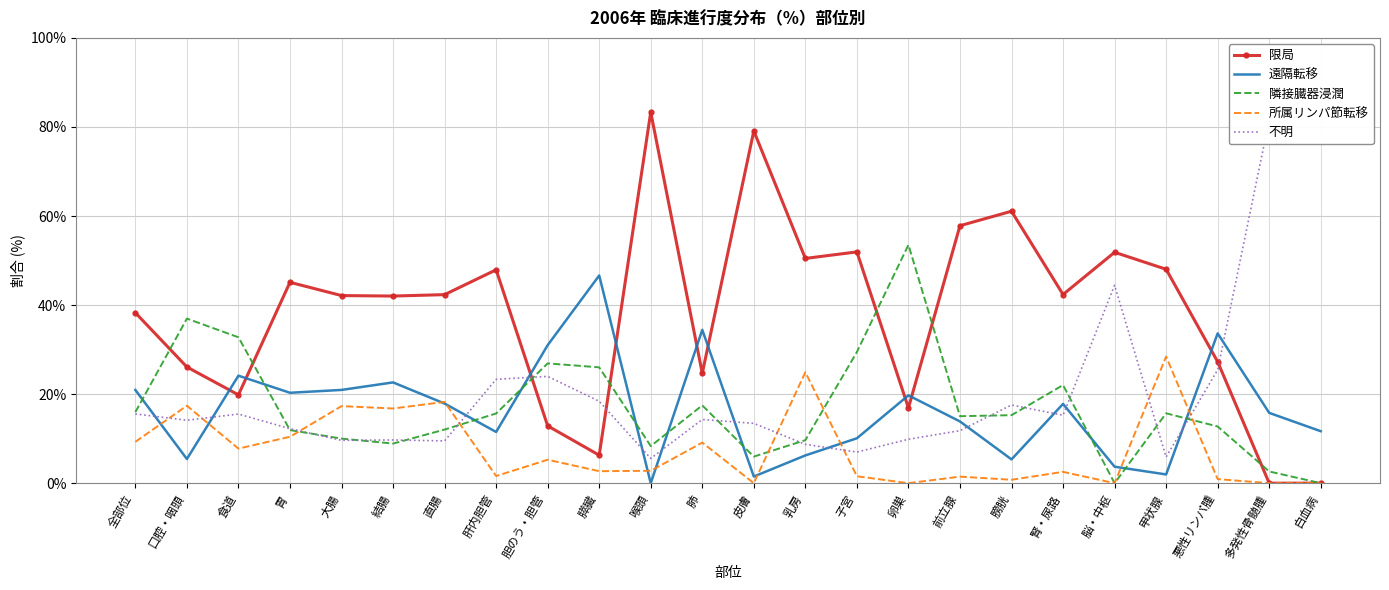

Does the chart display data point markers on the line(s)?

No